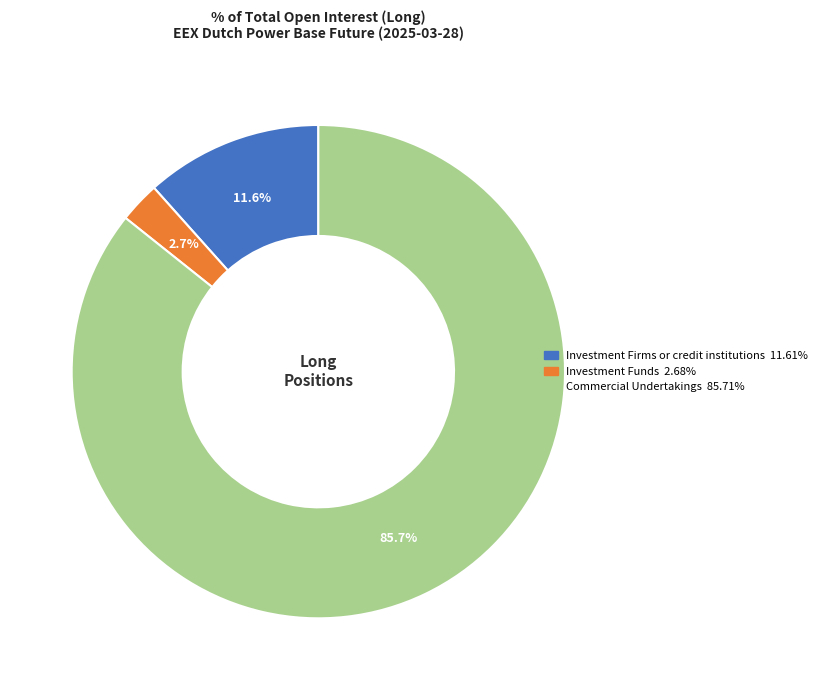

How many segments does this pie chart have?

3